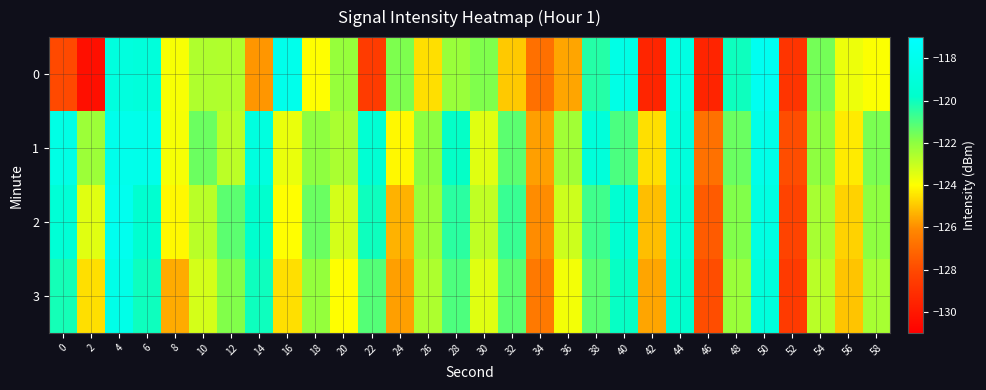

What is the minimum value shown in the chart?

-130.3